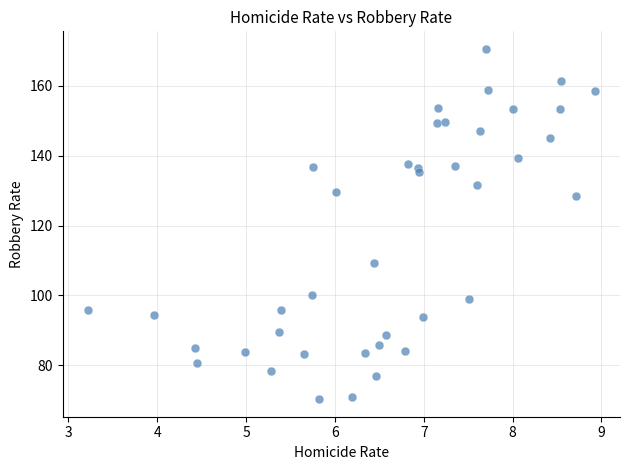

What Y value in the scatter plot is closest to 120?

128.4